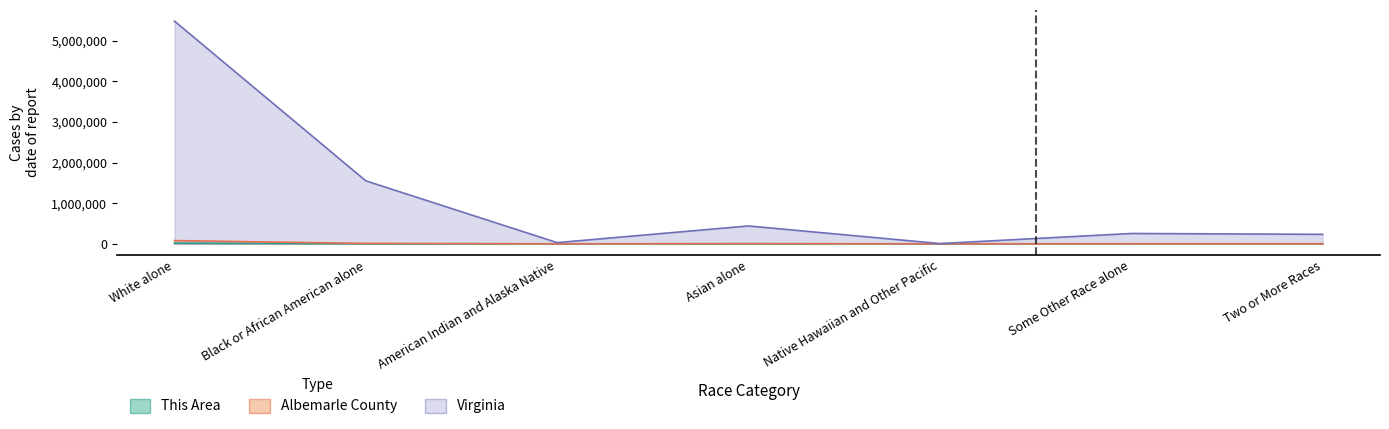

How many values in the This Area series are below 329?

3